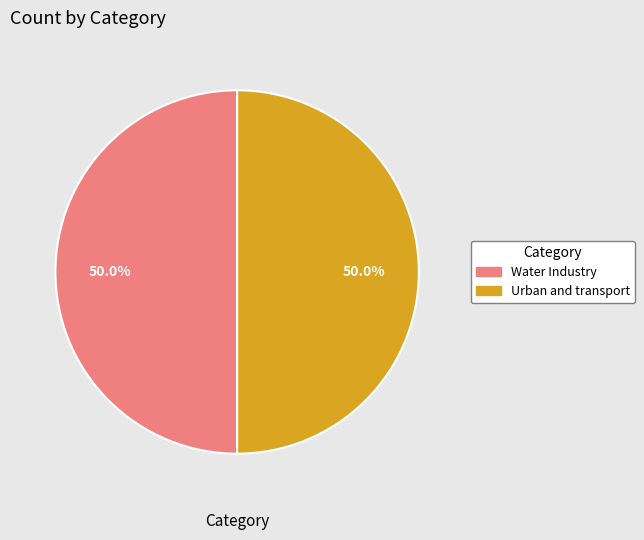

Combined, do Urban and transport and Water Industry account for over 50%?

Yes